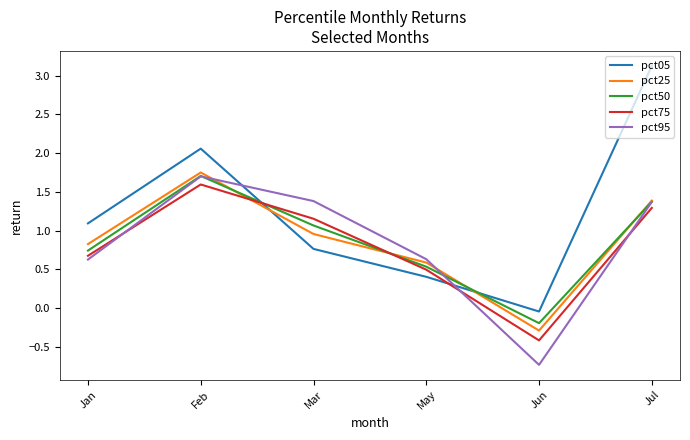

Does the chart display data point markers on the line(s)?

No